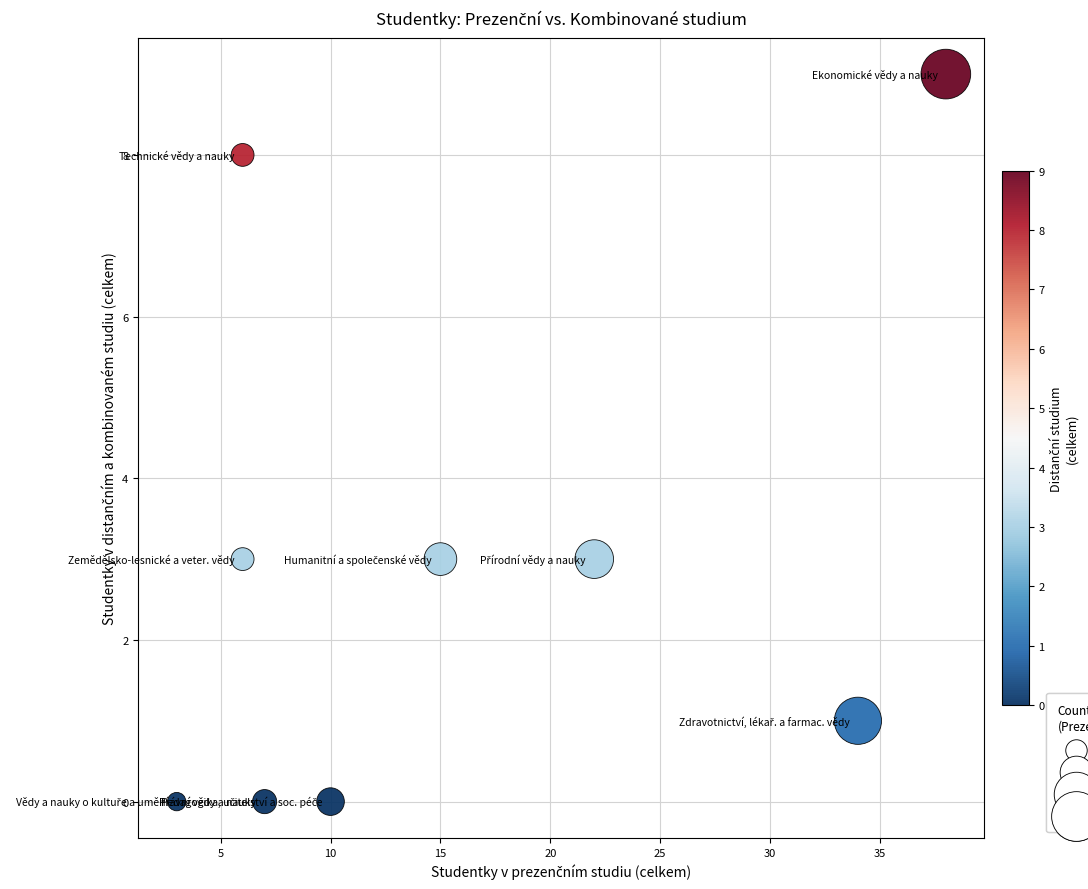

What is the average X value?

16